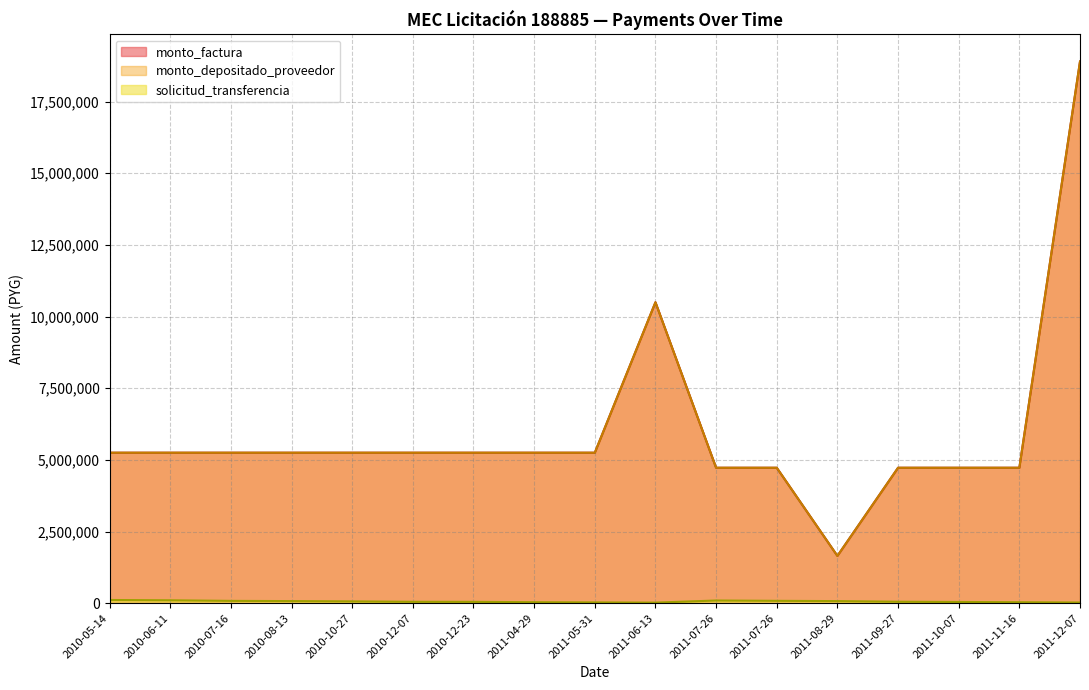

Which series has the largest total across all categories?

monto_factura